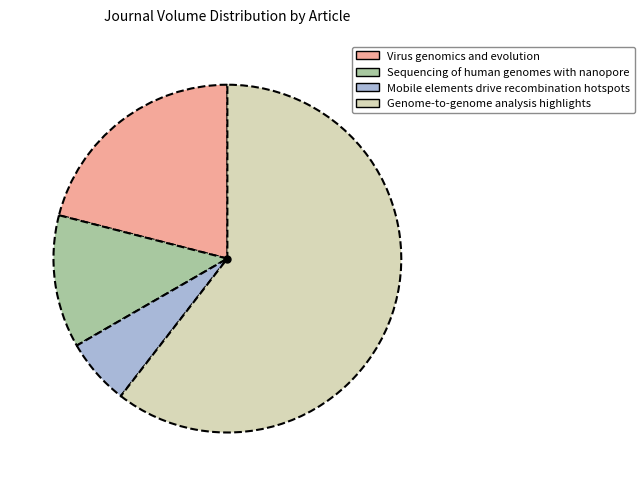

Is there a majority slice in this chart?

Yes